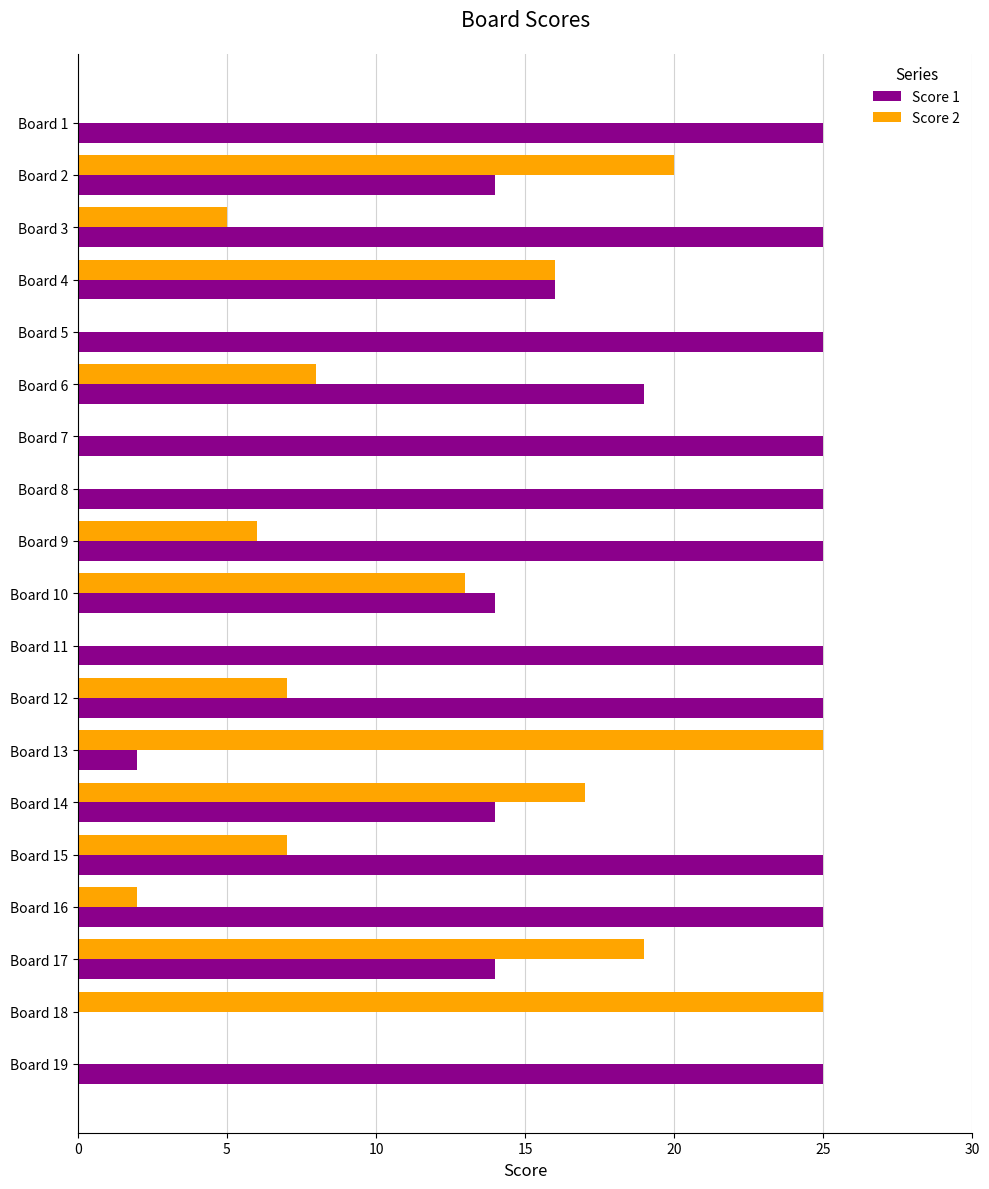

How many data points does each series have?

19